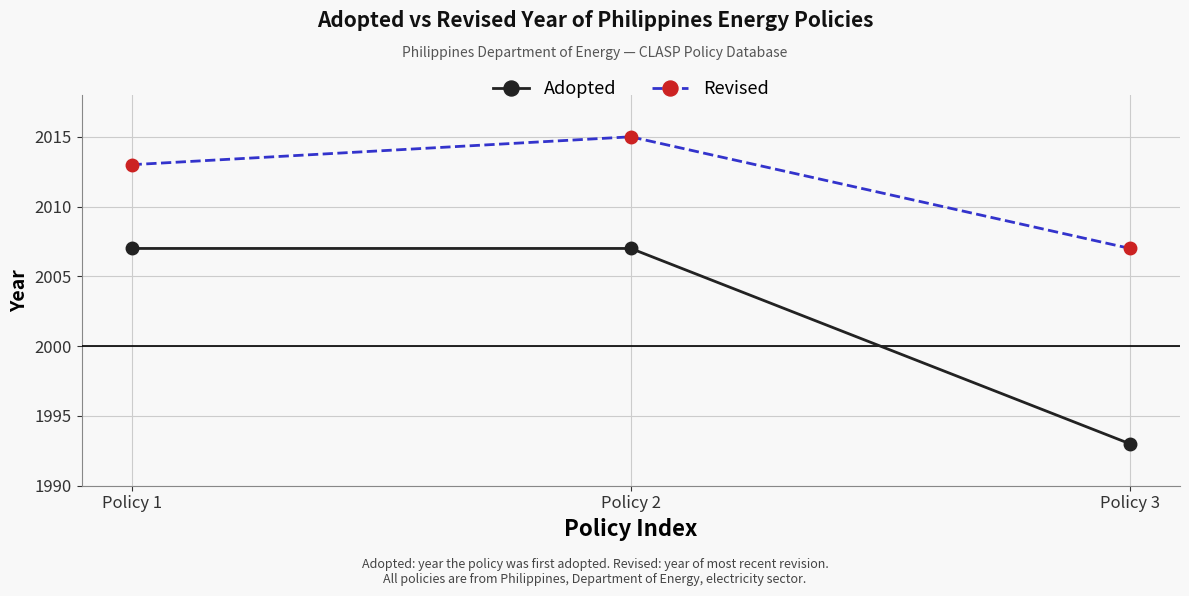

Read the Revised value at Policy 1.

2013